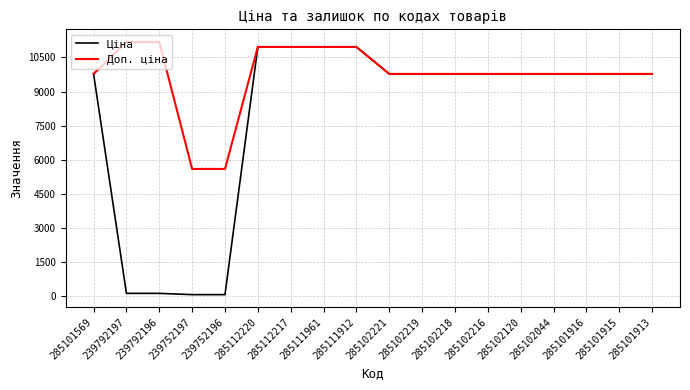

Is it true that Доп. ціна equals 16681.2 at 285101569?

False